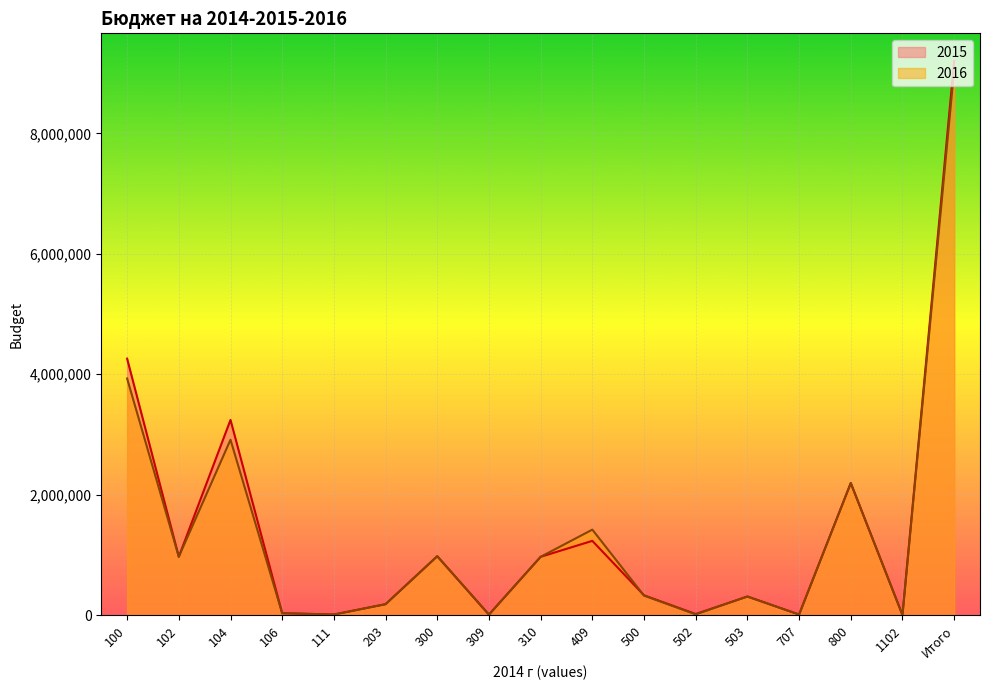

Reading left to right, list all the values displayed in this chart.

2015: 100=4259000	102=971000	104=3242483	106=33517	111=12000	203=183500	300=980000	309=10000	310=970000	409=1234800	500=331000	502=20000	503=311000	707=12000	800=2194400	1102=5000	Итого=9199700
2016: 100=3929600	102=971000	104=2913083	106=33517	111=12000	203=183500	300=980000	309=10000	310=970000	409=1421000	500=326000	502=15000	503=311000	707=12000	800=2194400	1102=5000	Итого=9051500